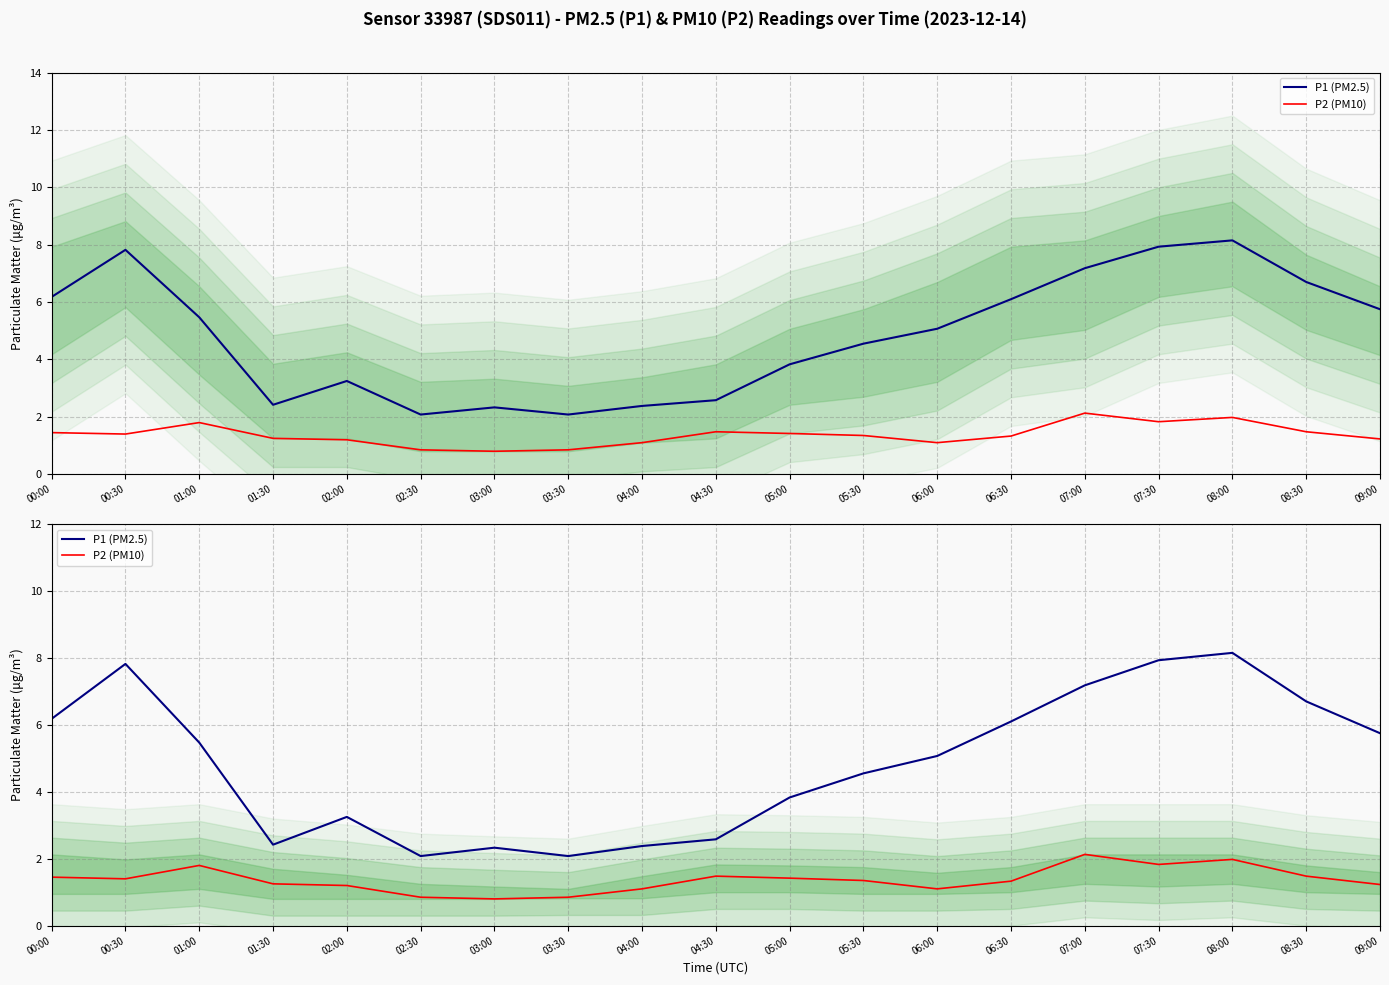

Reading left to right, transcribe all the data shown in this chart.

P1 (PM2.5): 6.2	7.8	5.5	2.4	3.2	2.1	2.3	2.1	2.4	2.6	3.8	4.5	5.1	6.1	7.2	7.9	8.2	6.7	5.8
P2 (PM10): 1.4	1.4	1.8	1.2	1.2	0.8	0.8	0.8	1.1	1.5	1.4	1.4	1.1	1.3	2.1	1.8	2.0	1.5	1.2